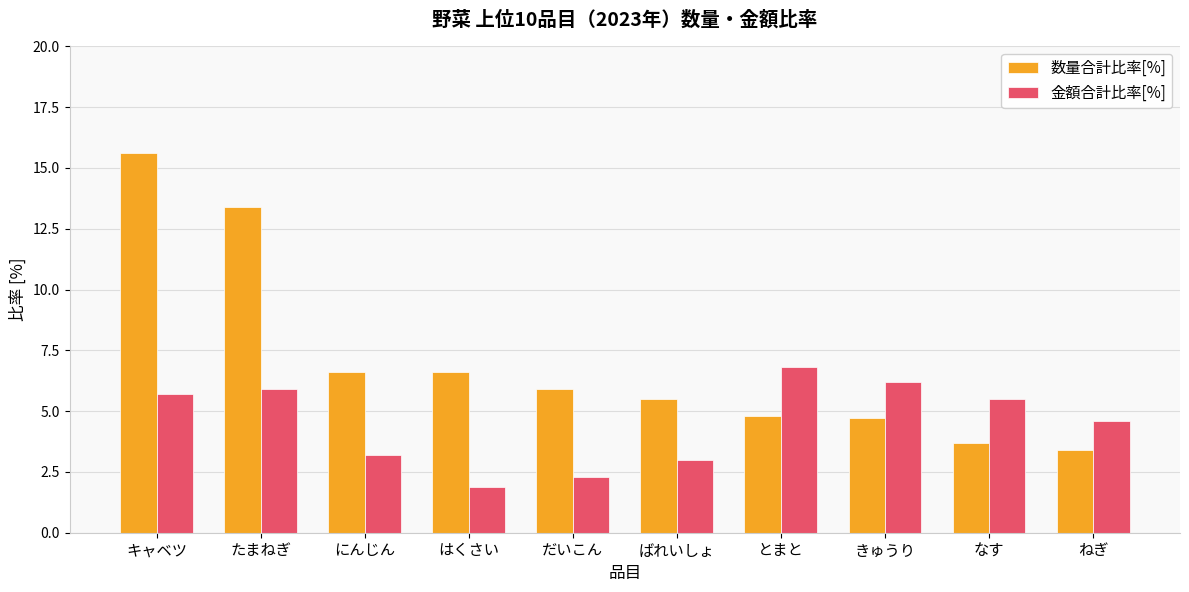

At which label does 数量合計比率[%] reach its peak?

キャベツ